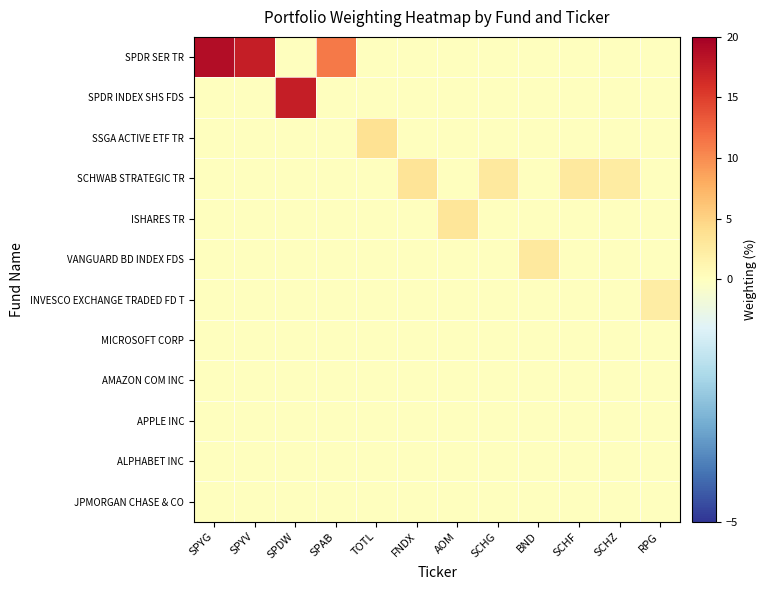

At SPYV, list the series in order from largest to smallest.

SPDR SER TR, SPDR INDEX SHS FDS, SSGA ACTIVE ETF TR, SCHWAB STRATEGIC TR, ISHARES TR, VANGUARD BD INDEX FDS, INVESCO EXCHANGE TRADED FD T, MICROSOFT CORP, AMAZON COM INC, APPLE INC, ALPHABET INC, JPMORGAN CHASE & CO